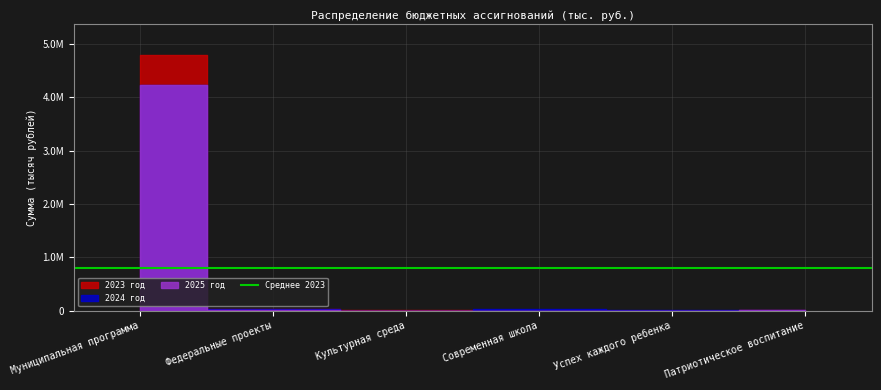

How many data points does each series have?

6